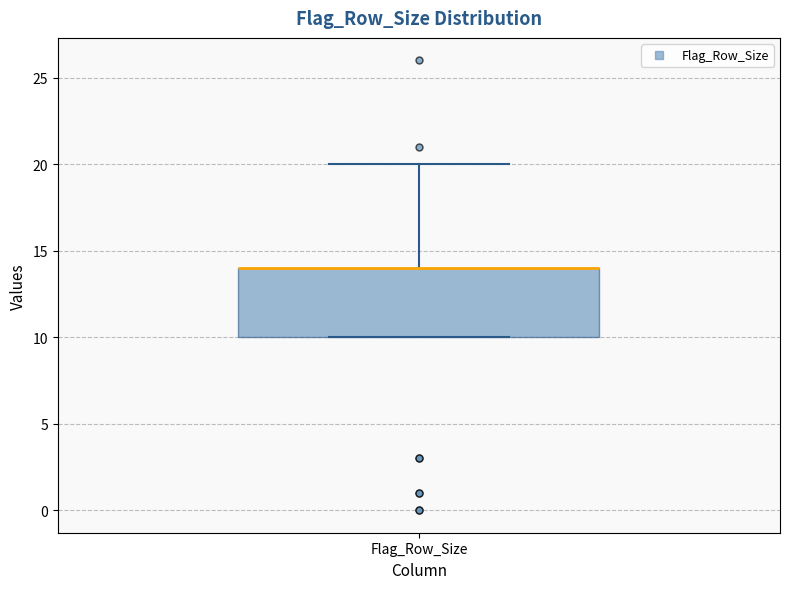

Read this box plot against the y-axis: the position of the median line, the range covered by the box, and the ends of both whiskers. The values are not printed on the chart, so give them approximately, as read against the axis.

median 14 (drawn on the box's upper edge), box 10 to 14, whiskers 10 to 20